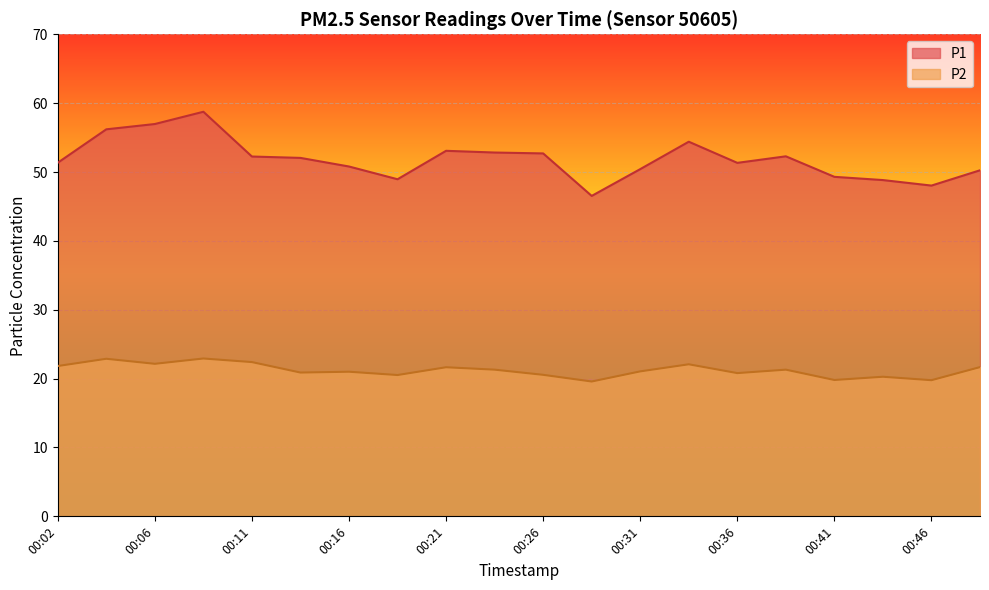

What is the difference between the highest and lowest values at 00:48?

28.6